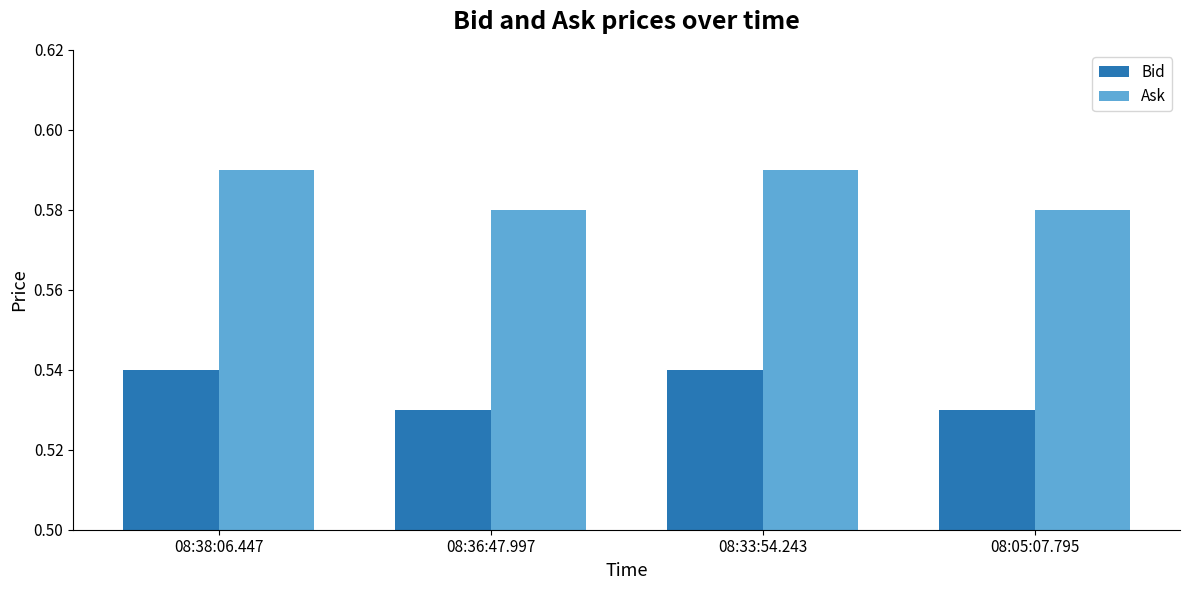

Count the Bid values in the range 0 to 1.

4